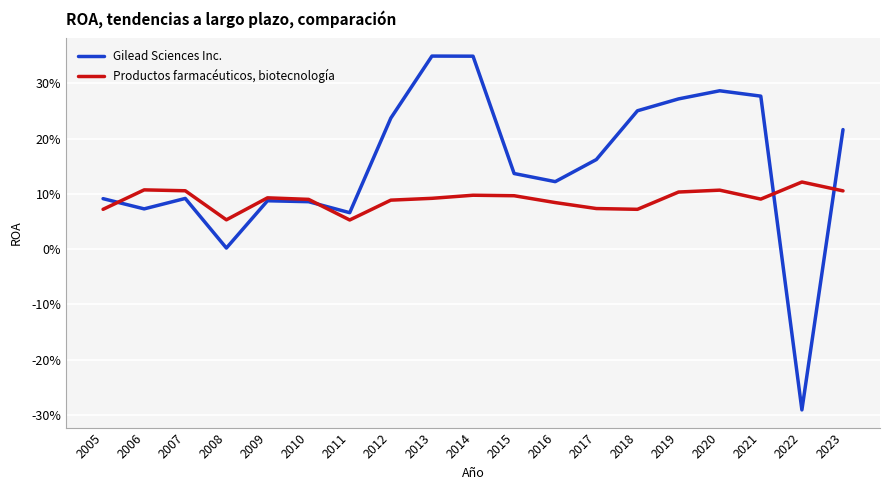

How many intersections are there between Gilead Sciences Inc. and Productos farmacéuticos, biotecnología?

4